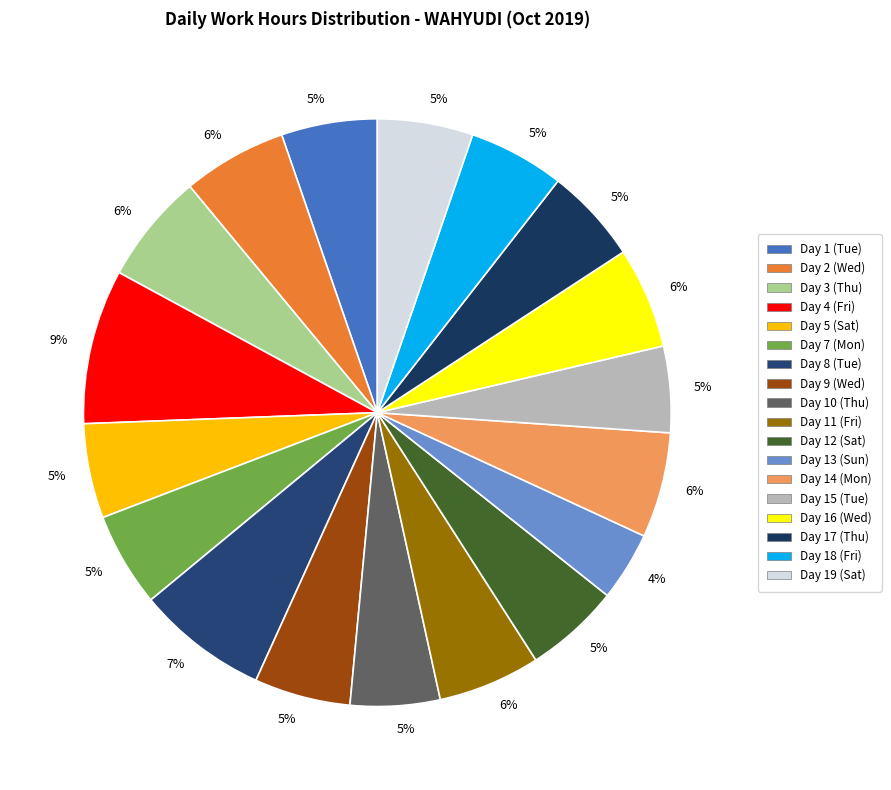

How many slices are in this pie chart?

18